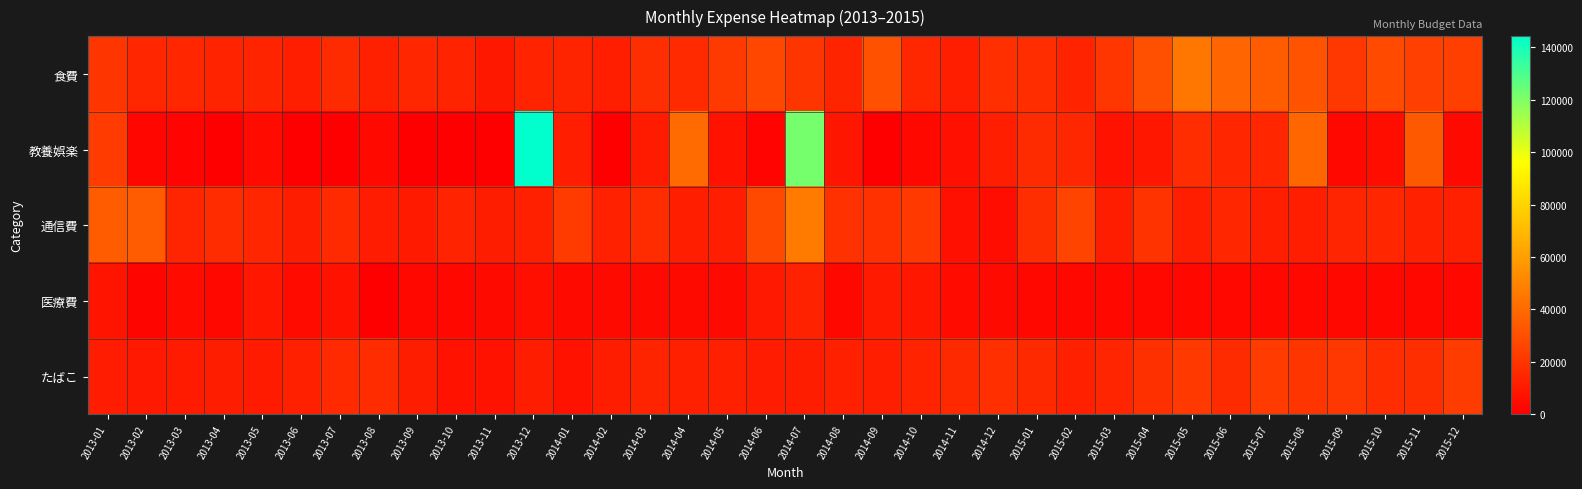

Reading left to right, extract all data points from this chart.

食費: 2013-01=20480	2013-02=14870	2013-03=14580	2013-04=13250	2013-05=13880	2013-06=11720	2013-07=16410	2013-08=12160	2013-09=14730	2013-10=13370	2013-11=9370	2013-12=13420	2014-01=13920	2014-02=11800	2014-03=17510	2014-04=16220	2014-05=22113	2014-06=27015	2014-07=20080	2014-08=13887	2014-09=30880	2014-10=15010	2014-11=11910	2014-12=18050	2015-01=17384	2015-02=13299	2015-03=20789	2015-04=30103	2015-05=45017	2015-06=38378	2015-07=34893	2015-08=31278	2015-09=21028	2015-10=27900	2015-11=24511	2015-12=23979
教養娯楽: 2013-01=22800	2013-02=2970	2013-03=1800	2013-04=200	2013-05=4500	2013-06=500	2013-07=0	2013-08=3900	2013-09=0	2013-10=0	2013-11=0	2013-12=144270	2014-01=11855	2014-02=0	2014-03=10535	2014-04=40676	2014-05=7565	2014-06=1937	2014-07=121987	2014-08=8480	2014-09=0	2014-10=3560	2014-11=6220	2014-12=11860	2015-01=16531	2015-02=14996	2015-03=7385	2015-04=9100	2015-05=17231	2015-06=14836	2015-07=14640	2015-08=38742	2015-09=3140	2015-10=5408	2015-11=34013	2015-12=3980
通信費: 2013-01=35017	2013-02=34557	2013-03=14206	2013-04=16645	2013-05=14484	2013-06=11438	2013-07=16097	2013-08=10928	2013-09=9899	2013-10=13522	2013-11=11504	2013-12=12517	2014-01=22623	2014-02=12710	2014-03=16809	2014-04=11857	2014-05=11977	2014-06=27522	2014-07=46580	2014-08=18829	2014-09=18783	2014-10=21832	2014-11=6330	2014-12=5249	2015-01=17578	2015-02=25959	2015-03=11374	2015-04=19689	2015-05=11878	2015-06=14853	2015-07=11965	2015-08=11939	2015-09=14092	2015-10=14643	2015-11=12815	2015-12=12483
医療費: 2013-01=7700	2013-02=2400	2013-03=4300	2013-04=3400	2013-05=9260	2013-06=4500	2013-07=7300	2013-08=0	2013-09=3500	2013-10=3500	2013-11=4000	2013-12=5950	2014-01=4000	2014-02=4000	2014-03=4000	2014-04=4000	2014-05=4000	2014-06=9750	2014-07=12970	2014-08=3420	2014-09=10420	2014-10=9000	2014-11=4680	2014-12=4030	2015-01=3150	2015-02=3150	2015-03=3150	2015-04=3150	2015-05=3150	2015-06=3150	2015-07=3150	2015-08=3150	2015-09=3150	2015-10=3150	2015-11=3150	2015-12=3150
たばこ: 2013-01=10850	2013-02=9840	2013-03=10660	2013-04=11070	2013-05=10660	2013-06=12300	2013-07=16170	2013-08=16810	2013-09=11060	2013-10=7380	2013-11=7380	2013-12=11480	2014-01=7380	2014-02=11070	2014-03=13940	2014-04=12600	2014-05=12380	2014-06=10890	2014-07=11540	2014-08=12180	2014-09=11760	2014-10=13520	2014-11=15520	2014-12=17933	2015-01=15540	2015-02=12400	2015-03=14280	2015-04=18480	2015-05=21840	2015-06=16360	2015-07=22280	2015-08=20560	2015-09=21000	2015-10=17220	2015-11=17640	2015-12=23100